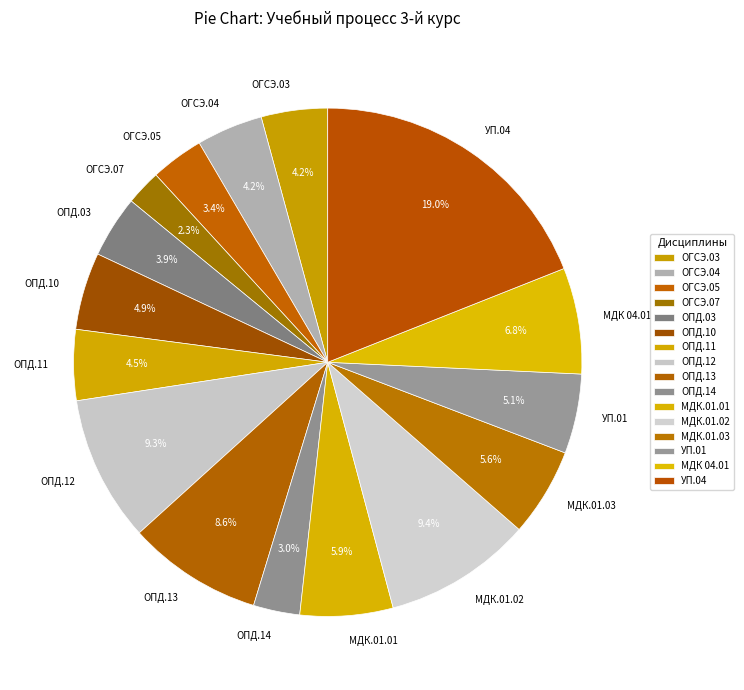

What is the ratio of the value at ОПД.03 to the value at МДК.01.01?

0.7